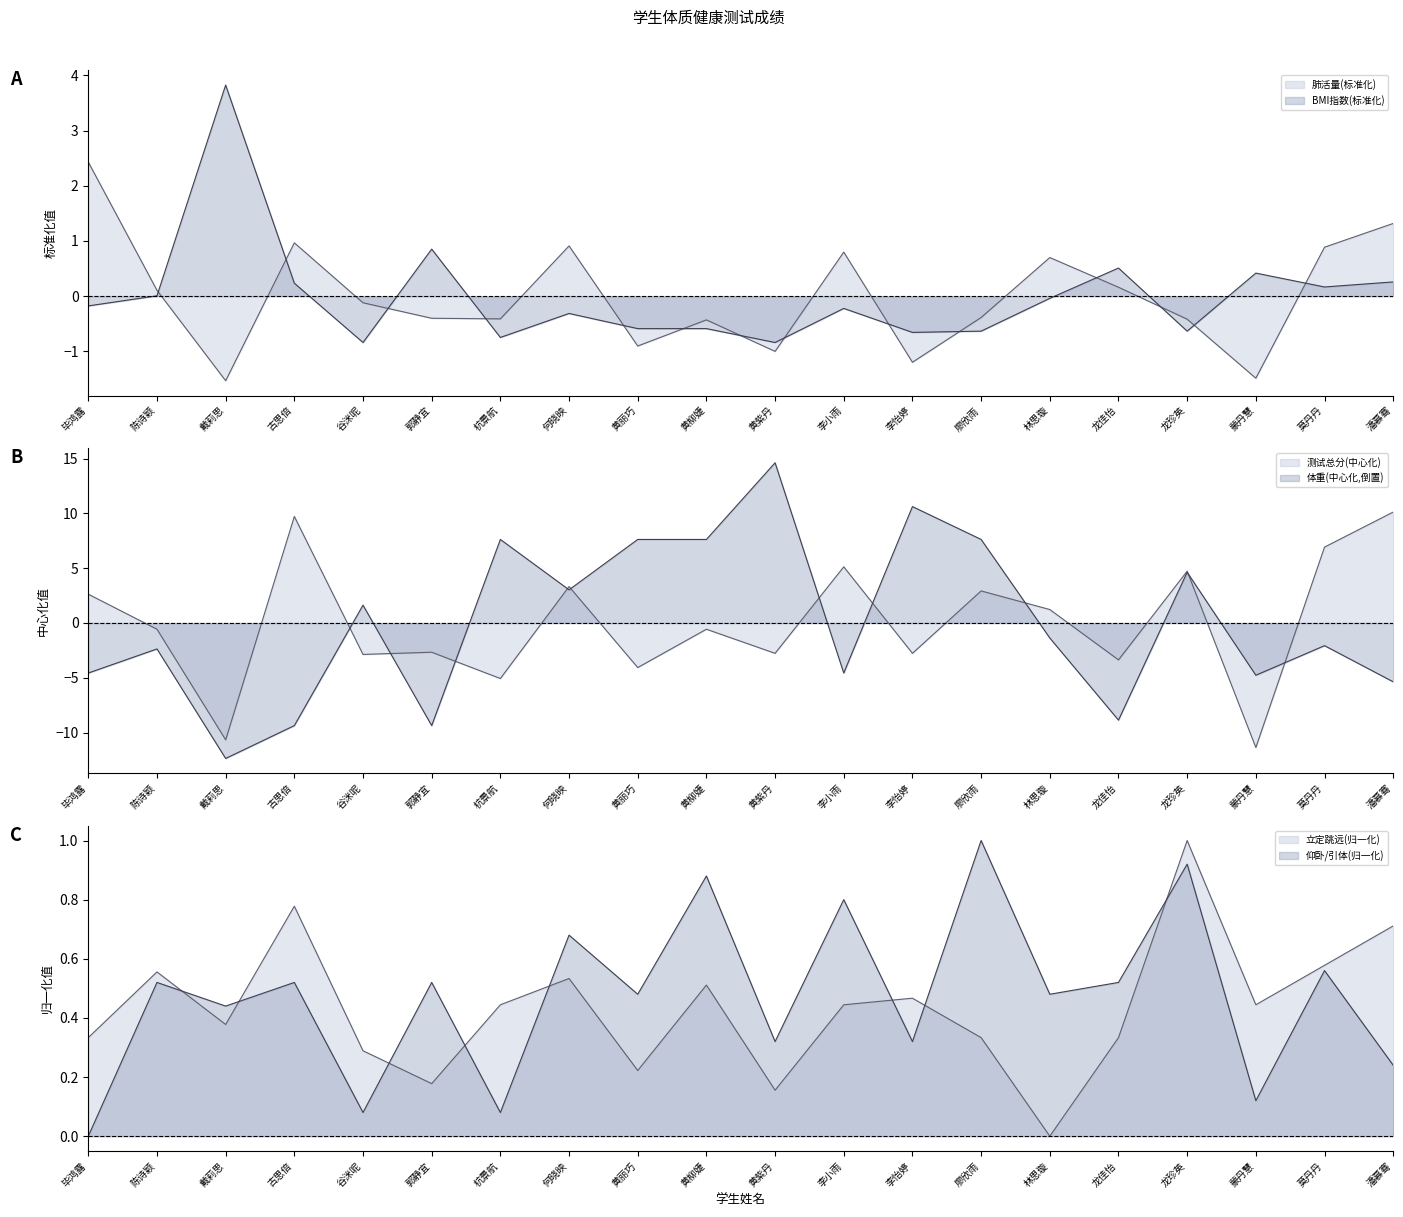

How many values in 体重 are above zero?

9